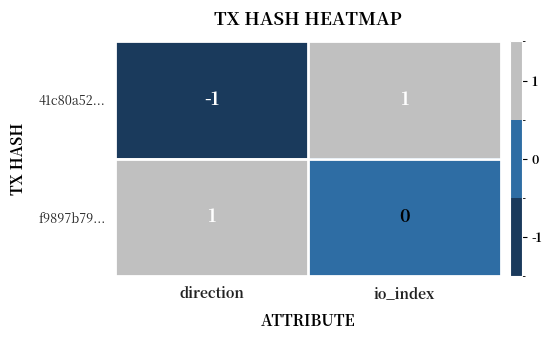

Which category has the highest value in the 41c80a52... series?

io_index